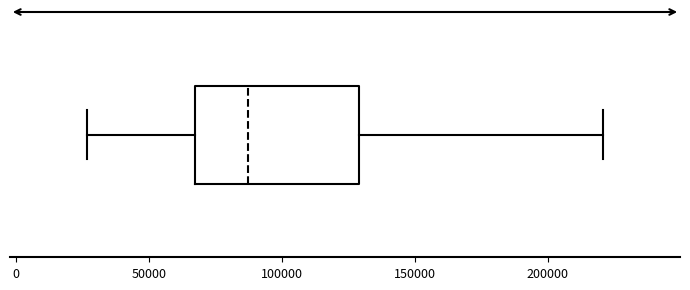

Where does the right whisker of the box end on the x-axis? The values are not printed on the chart, so give them approximately, as read against the axis.

220000